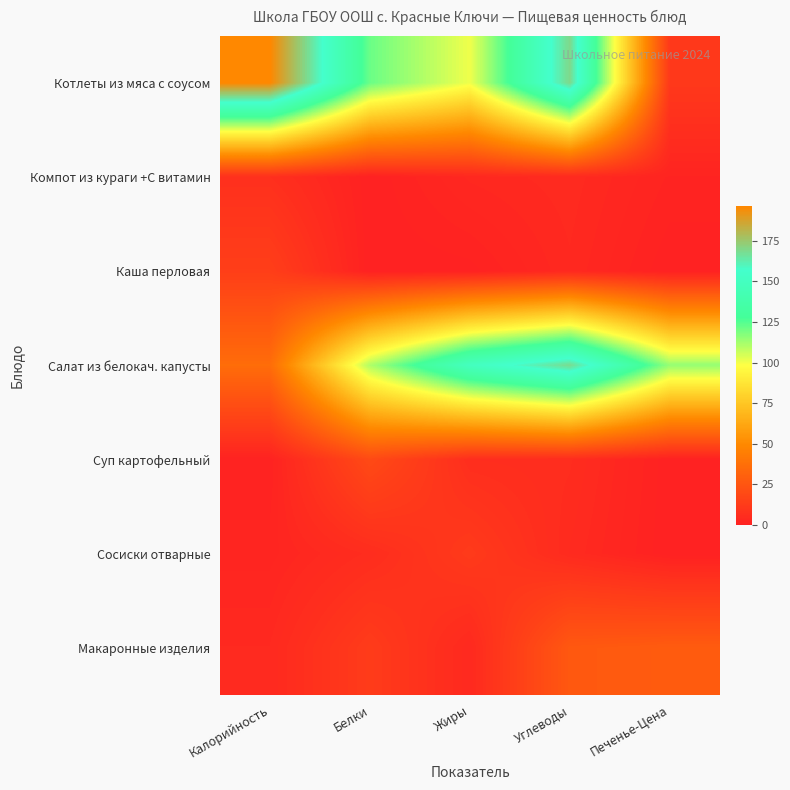

At which category is the sum across all series the highest?

Углеводы